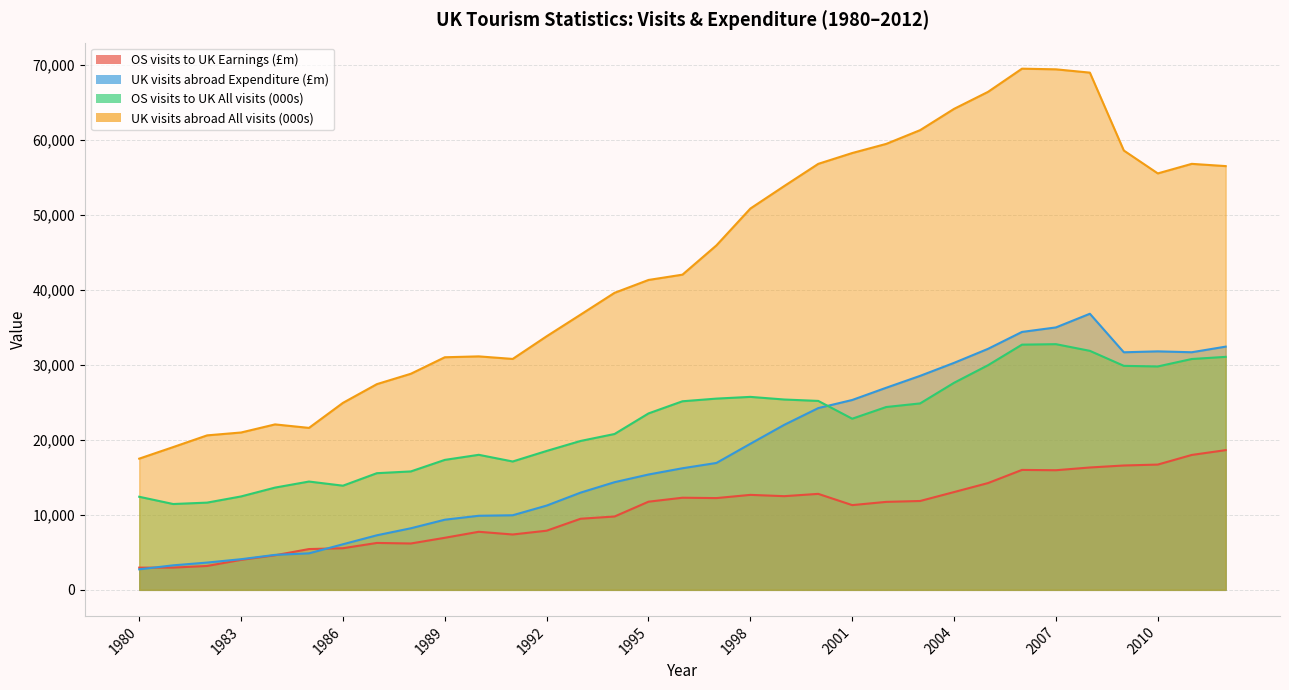

True or false: UK visits abroad All visits (000s) and OS visits to UK Earnings (£m) intersect in this chart.

False